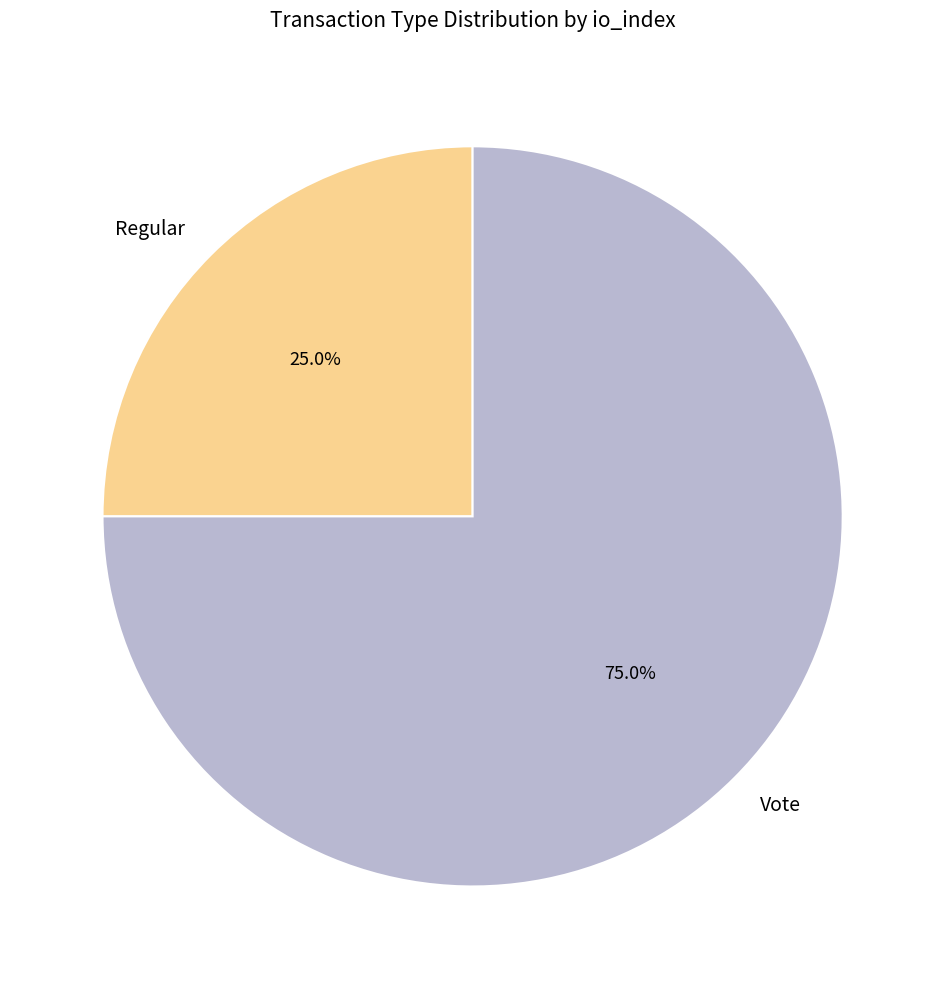

What percentage is NOT represented by Vote?

25.0%